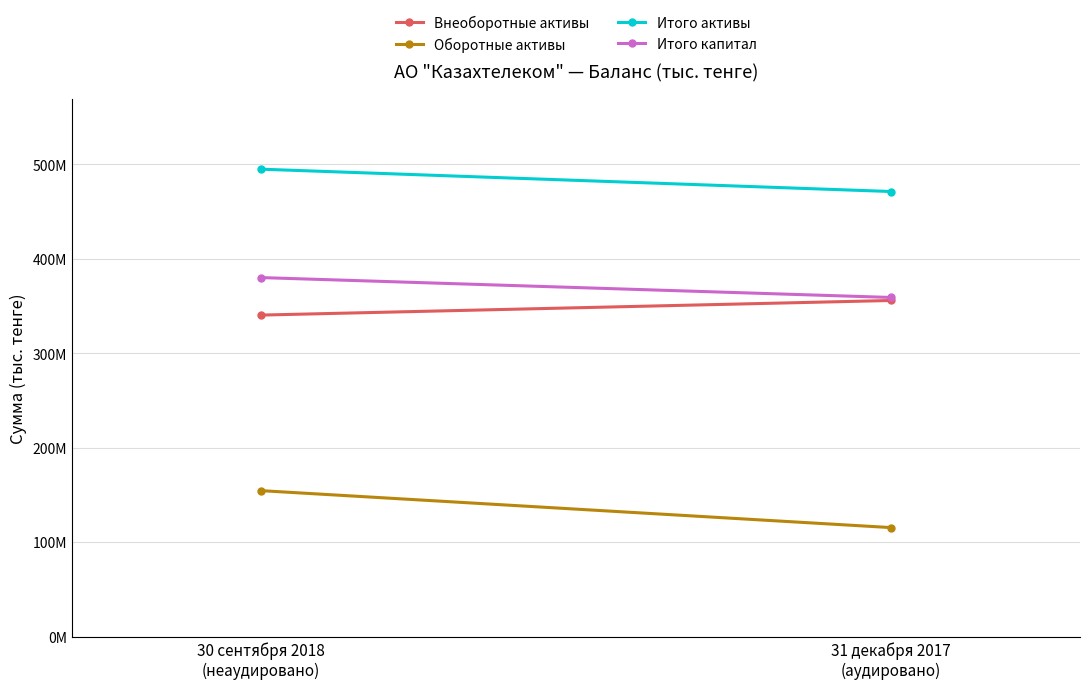

Between 31 декабря 2017
(аудировано) and 30 сентября 2018
(неаудировано), which is larger?

31 декабря 2017
(аудировано)